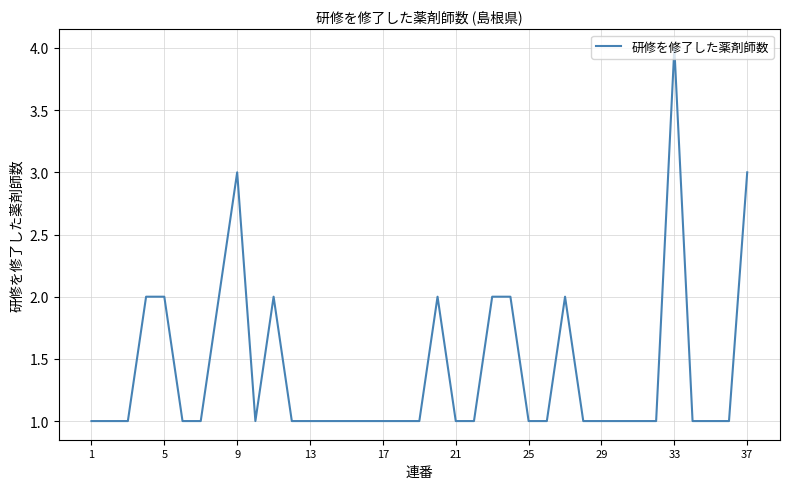

What is the greatest value displayed?

4